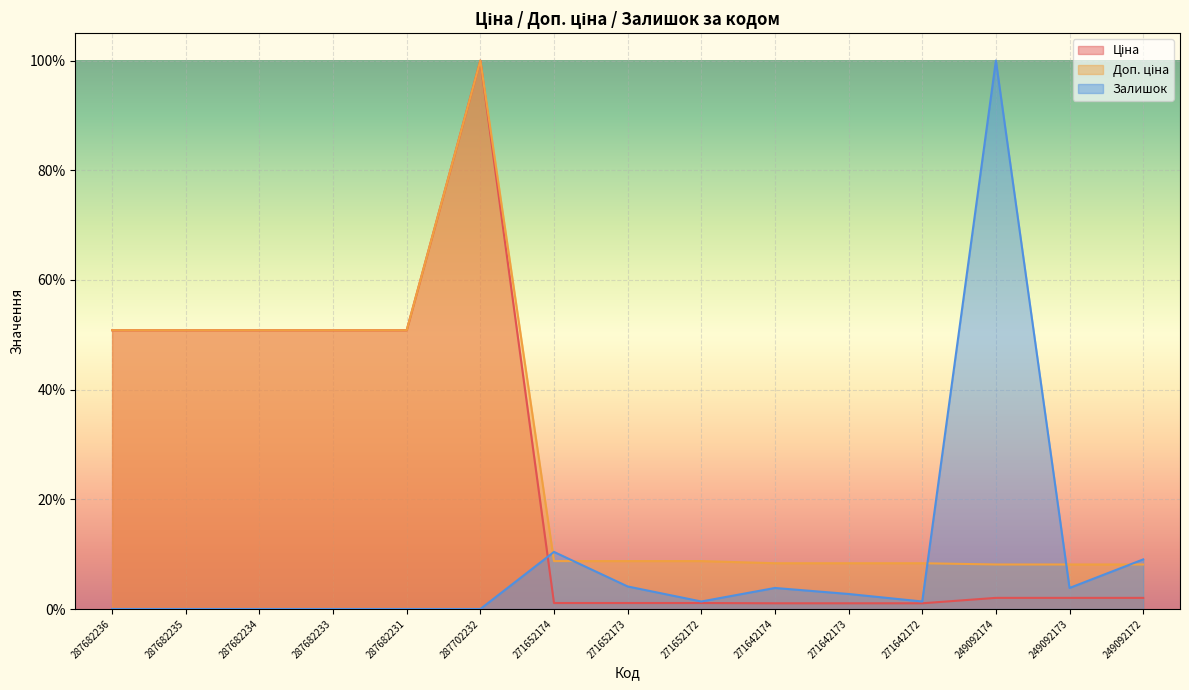

Reading right to left, extract all data points from this chart.

Ціна: 249092172=0.0	249092173=0.0	249092174=0.0	271642172=0.0	271642173=0.0	271642174=0.0	271652172=0.0	271652173=0.0	271652174=0.0	287702232=1.0	287682231=0.5	287682233=0.5	287682234=0.5	287682235=0.5	287682236=0.5
Доп. ціна: 249092172=0.1	249092173=0.1	249092174=0.1	271642172=0.1	271642173=0.1	271642174=0.1	271652172=0.1	271652173=0.1	271652174=0.1	287702232=1.0	287682231=0.5	287682233=0.5	287682234=0.5	287682235=0.5	287682236=0.5
Залишок: 249092172=0.1	249092173=0.0	249092174=1.0	271642172=0.0	271642173=0.0	271642174=0.0	271652172=0.0	271652173=0.0	271652174=0.1	287702232=0.0	287682231=0.0	287682233=0.0	287682234=0.0	287682235=0.0	287682236=0.0